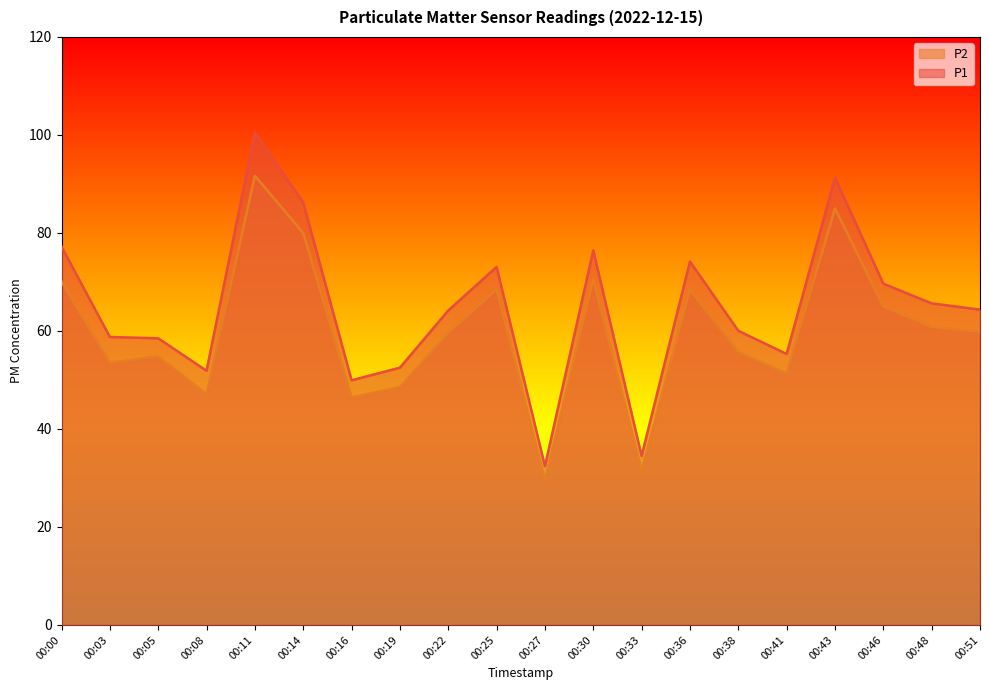

What are all the series names shown in the legend?

P2, P1